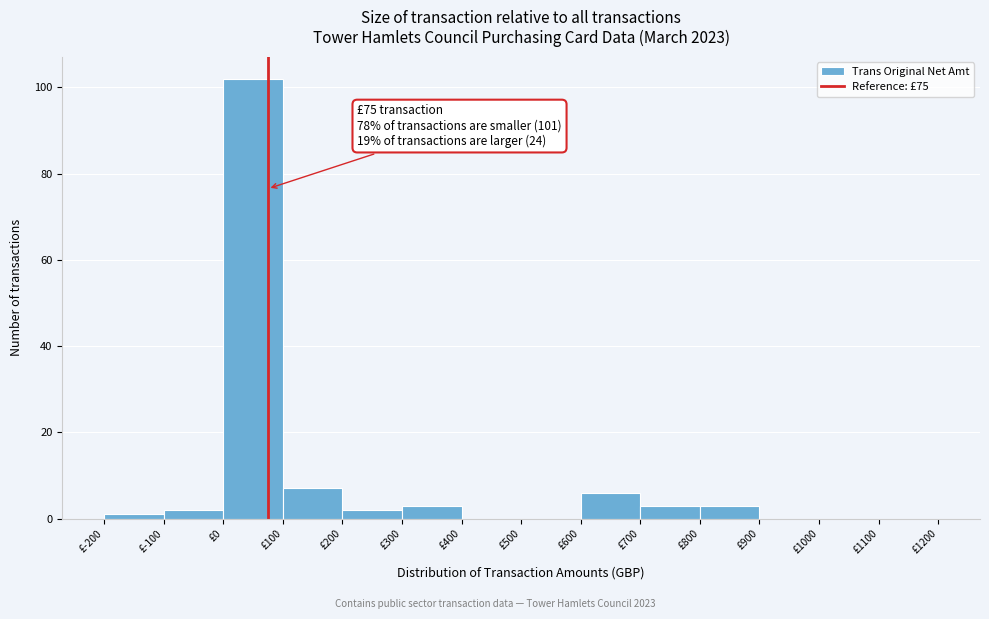

Over which range of the x-axis is the bar tallest?

0 to 100